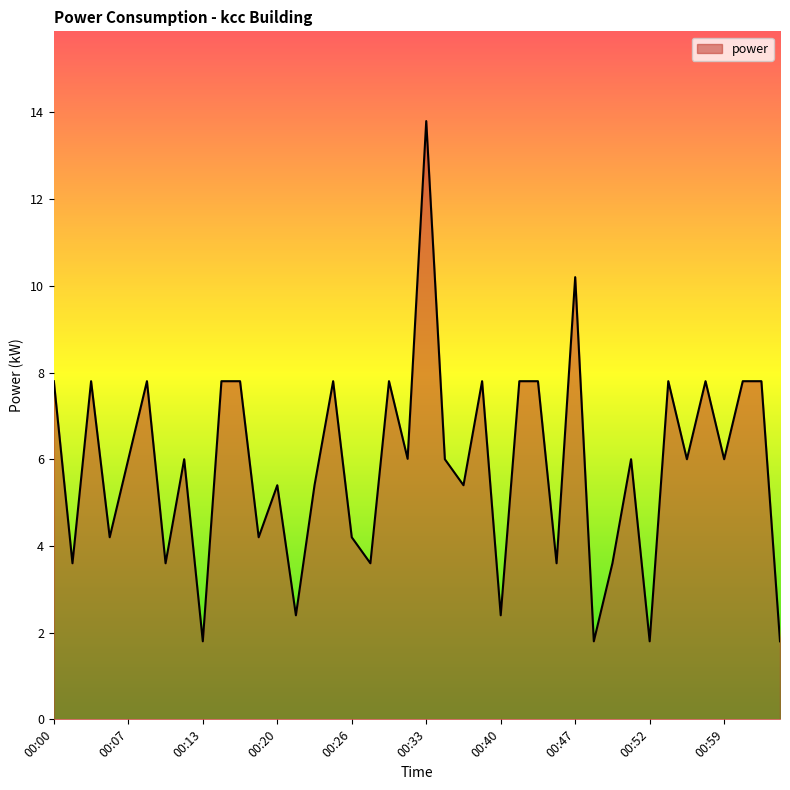

Does the chart have visible grid lines?

No